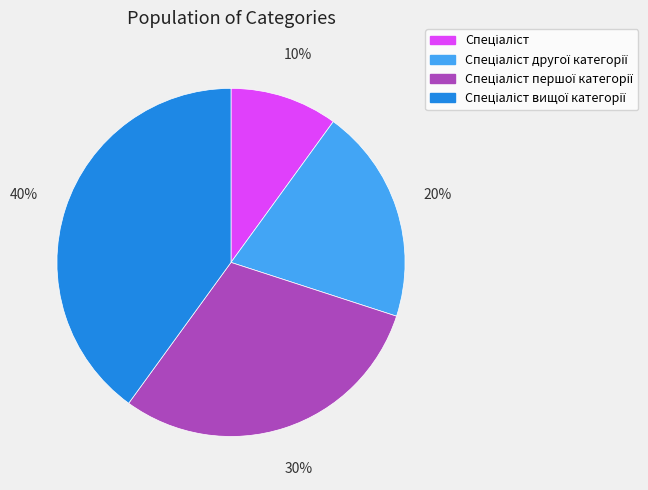

Is there any slice that represents more than half of the pie?

No